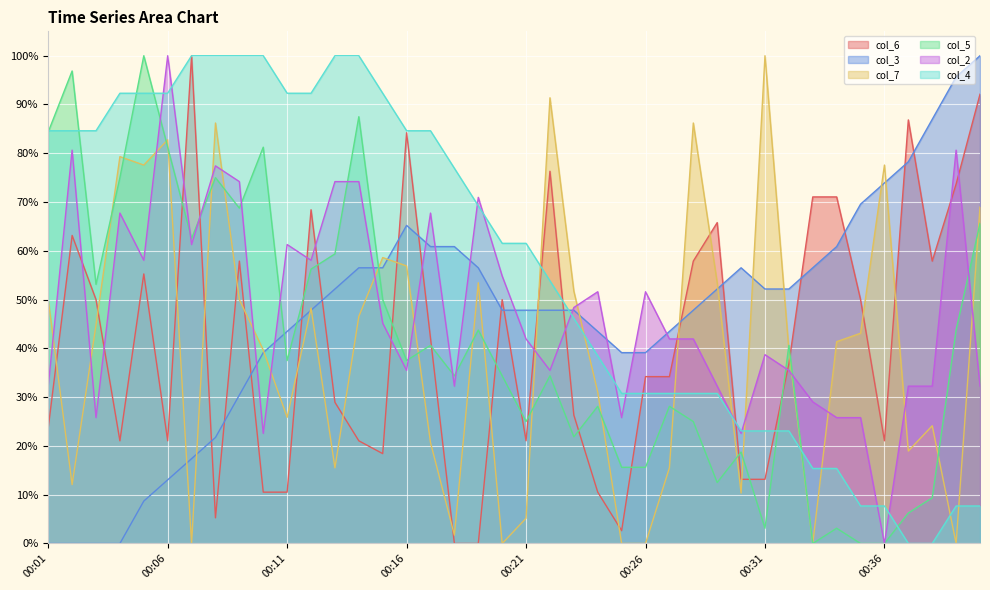

How many times do col_7 and col_4 cross each other?

9